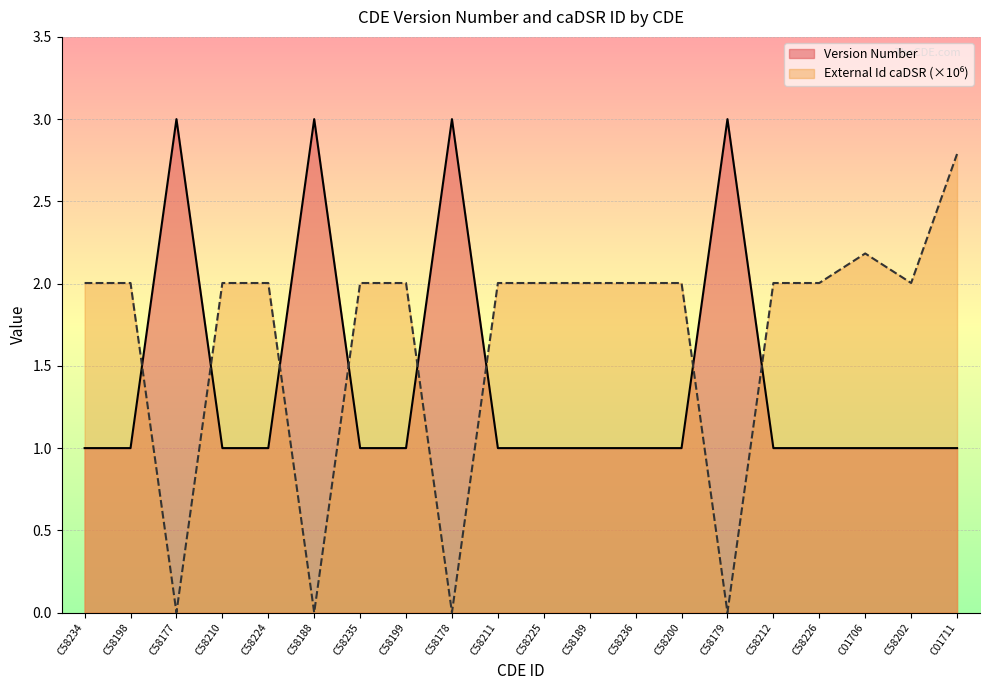

Which series has the largest range (max minus min)?

External Id caDSR